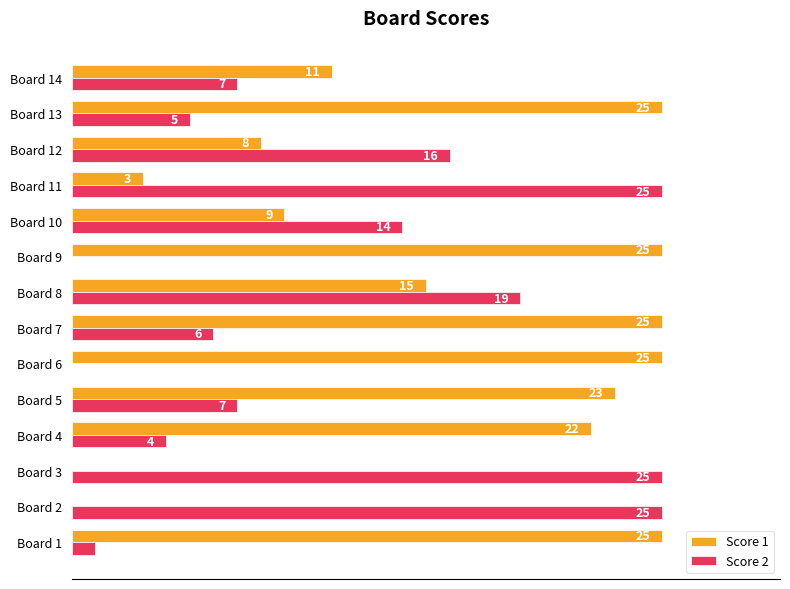

Which series has the largest total across all categories?

Score 1